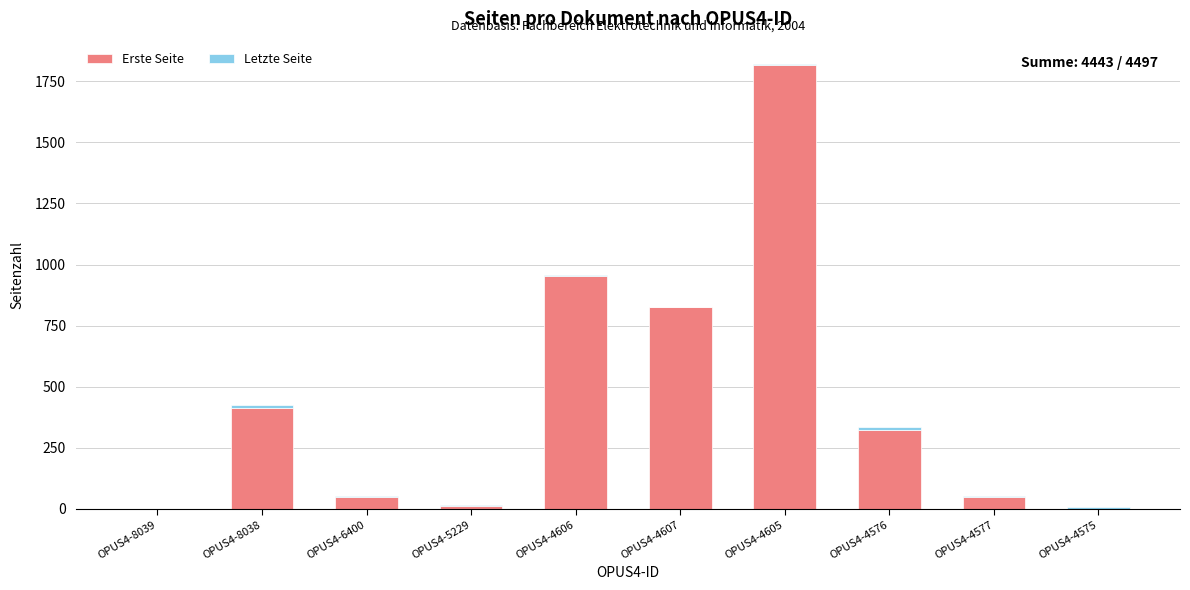

The Erste Seite series shows 814 at OPUS4-4605. True or false?

False